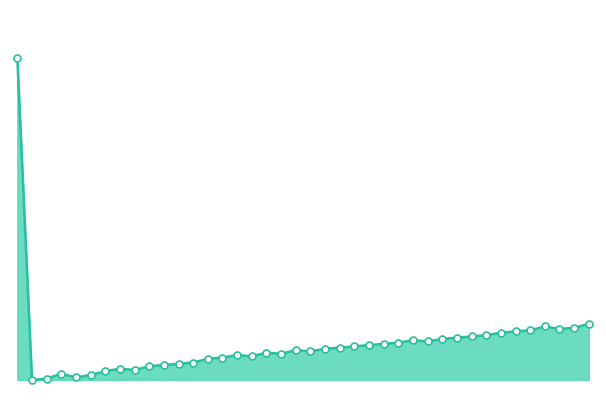

Is this an area chart (filled region under the line)?

Yes